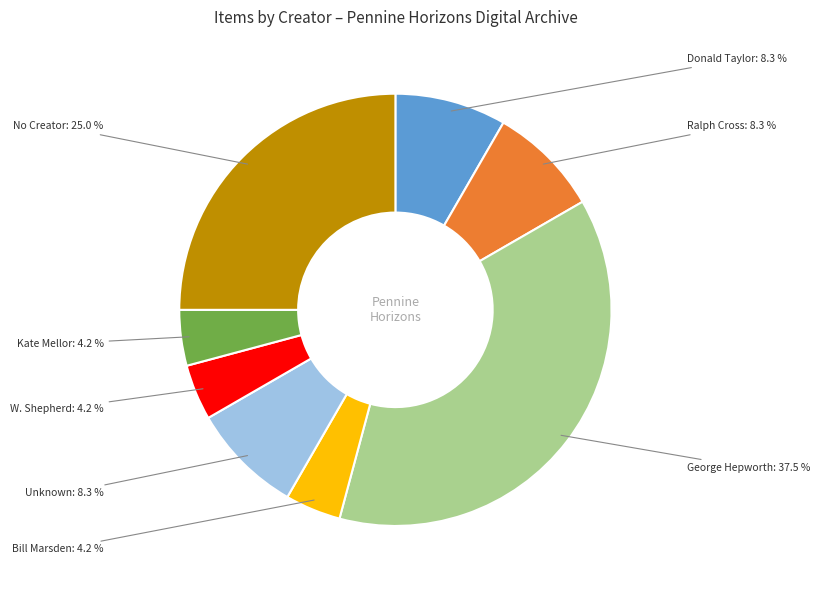

Is the sum of Kate Mellor and W. Shepherd greater than half?

No